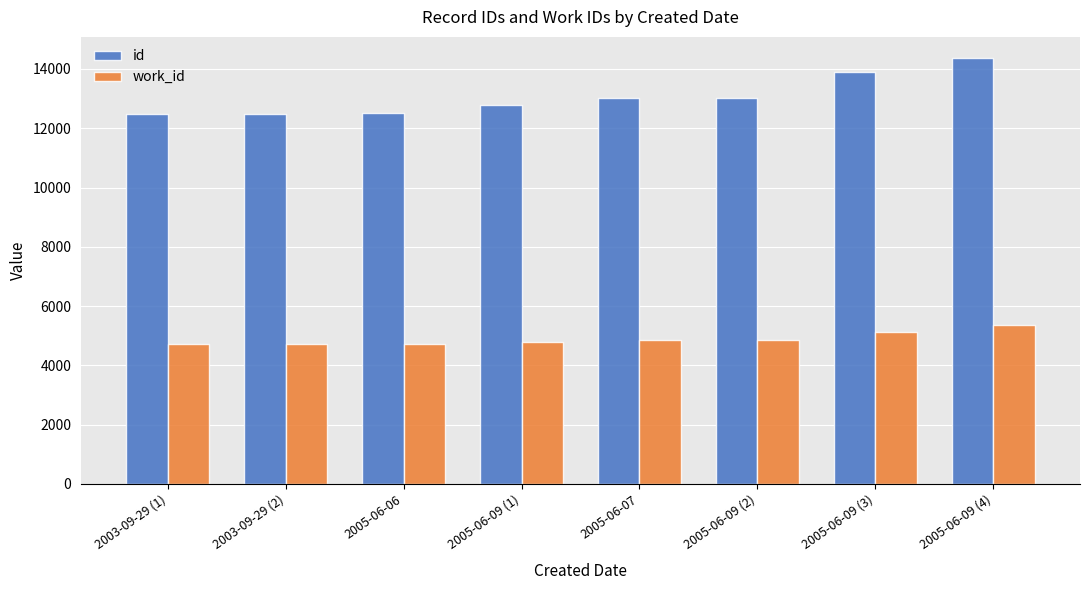

List the series in order of their peak value, highest first.

id, work_id